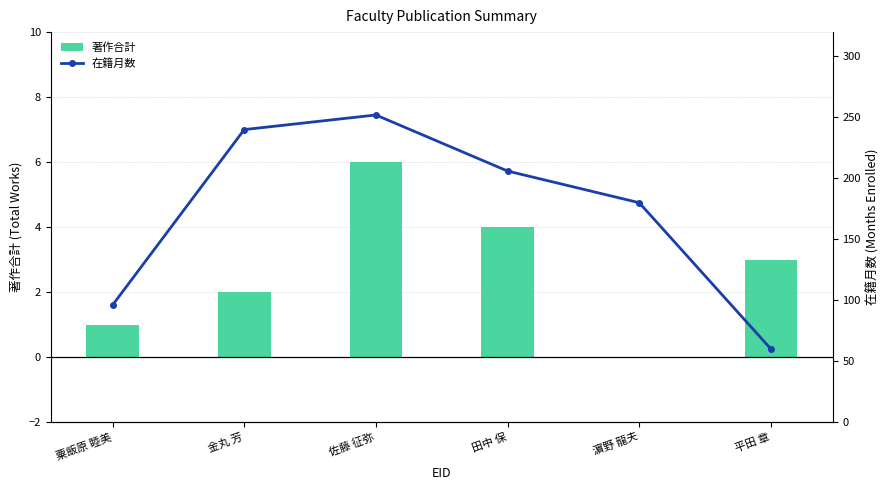

Which category has the highest value in the 著作合計 series?

佐藤 征弥